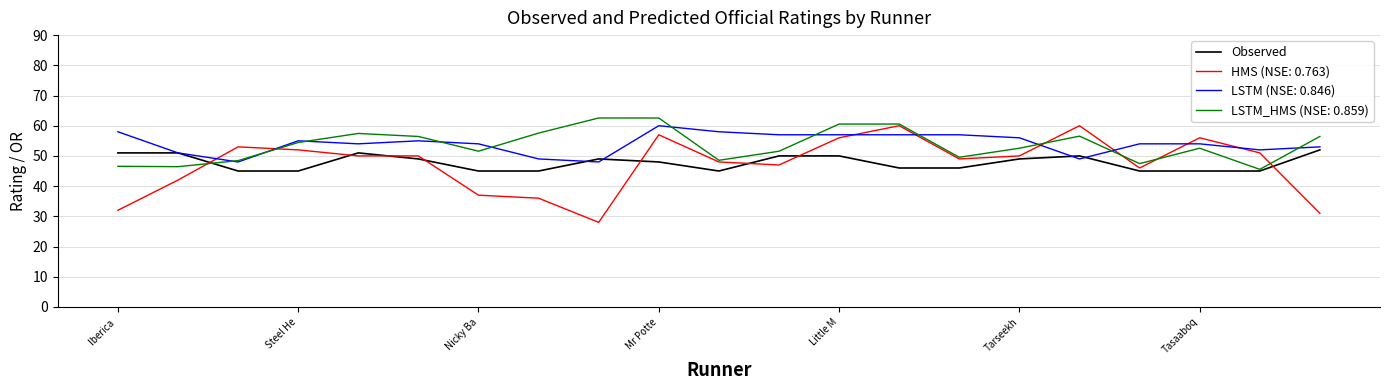

What is the lowest value of the Observed series?

45.0